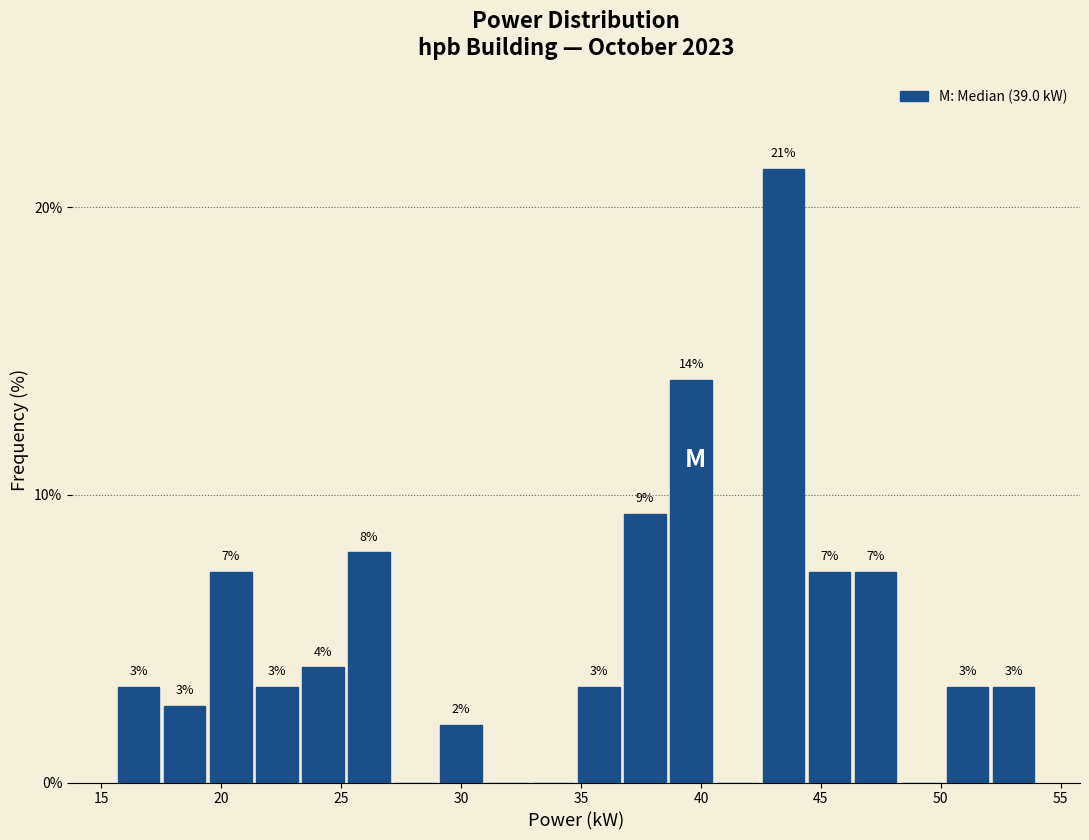

Read against the x-axis, roughly where is the centre of the tallest bar?

43.5